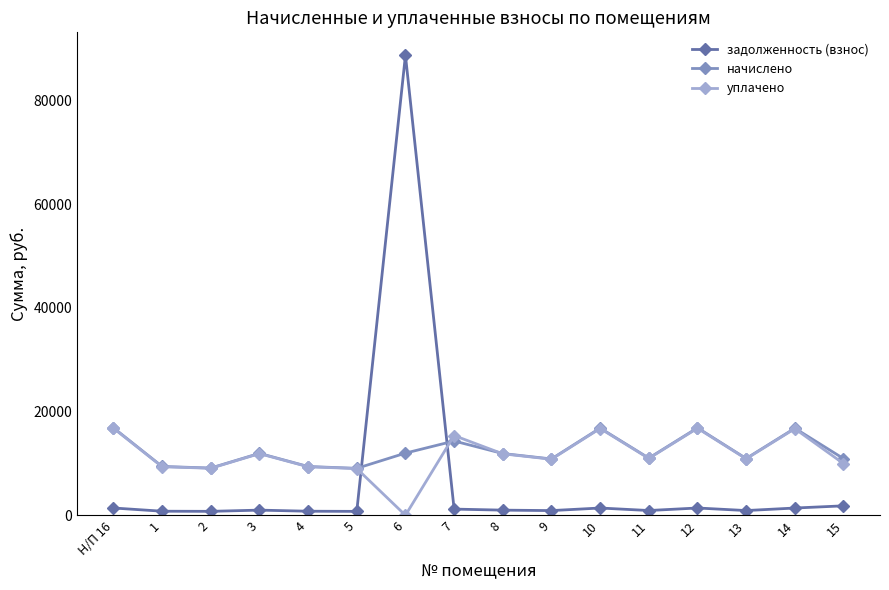

How many values in the уплачено series exceed 10970?

8